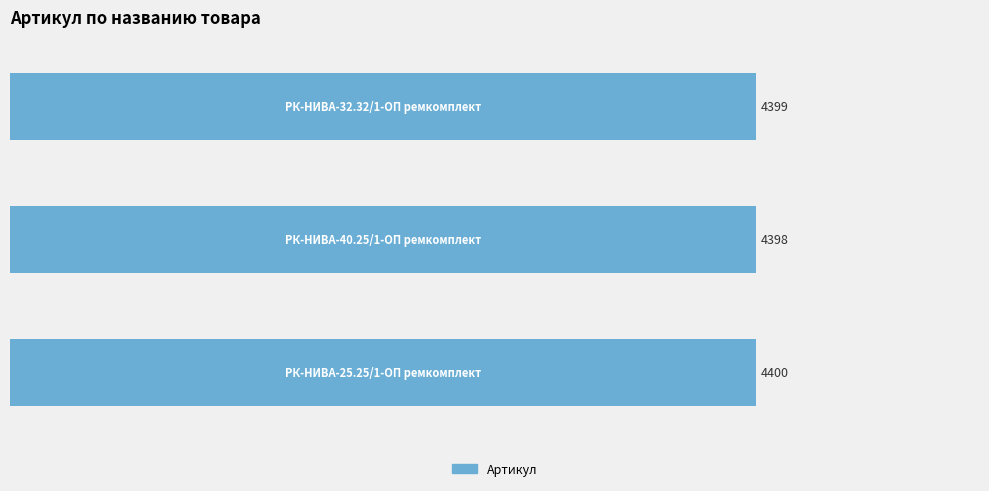

What is the minimum value shown in the chart?

4398